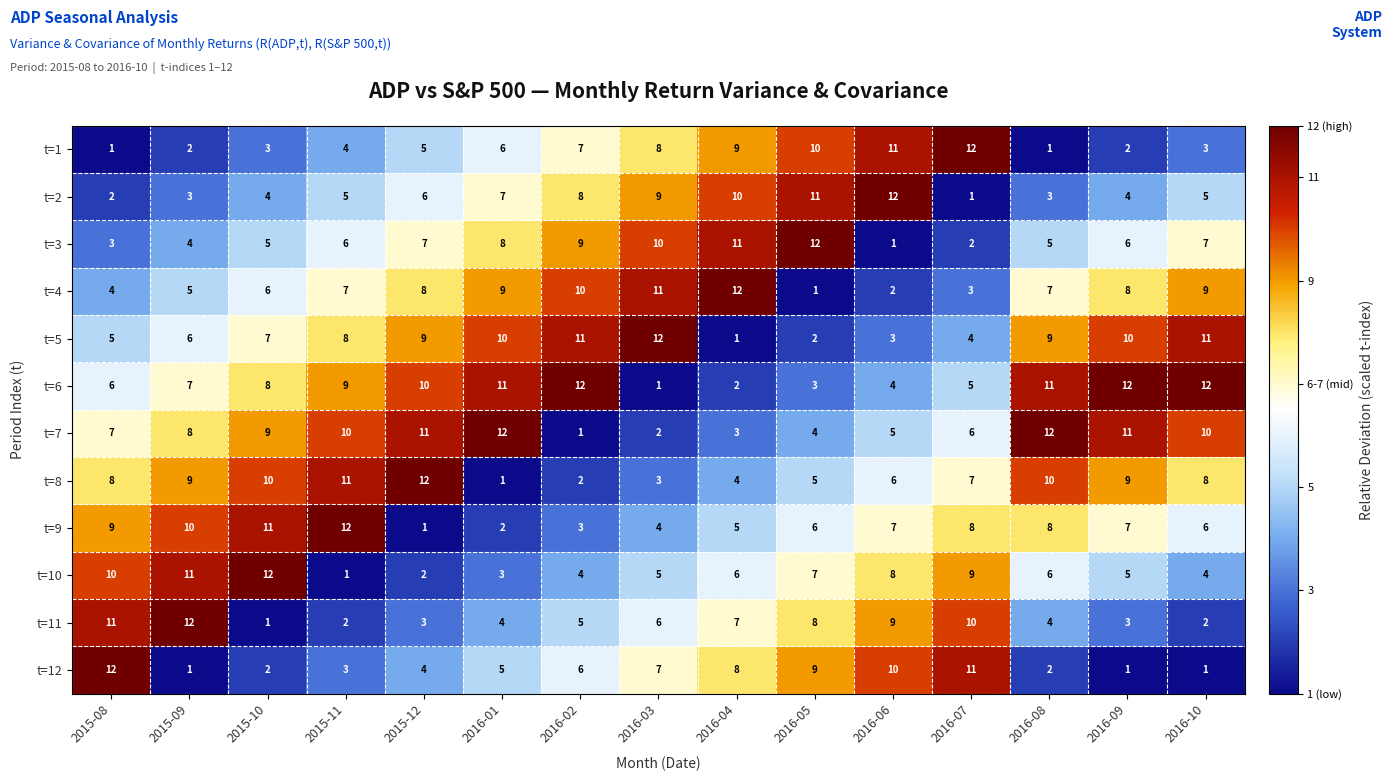

What is the difference between the highest and lowest values at 2016-01?

11